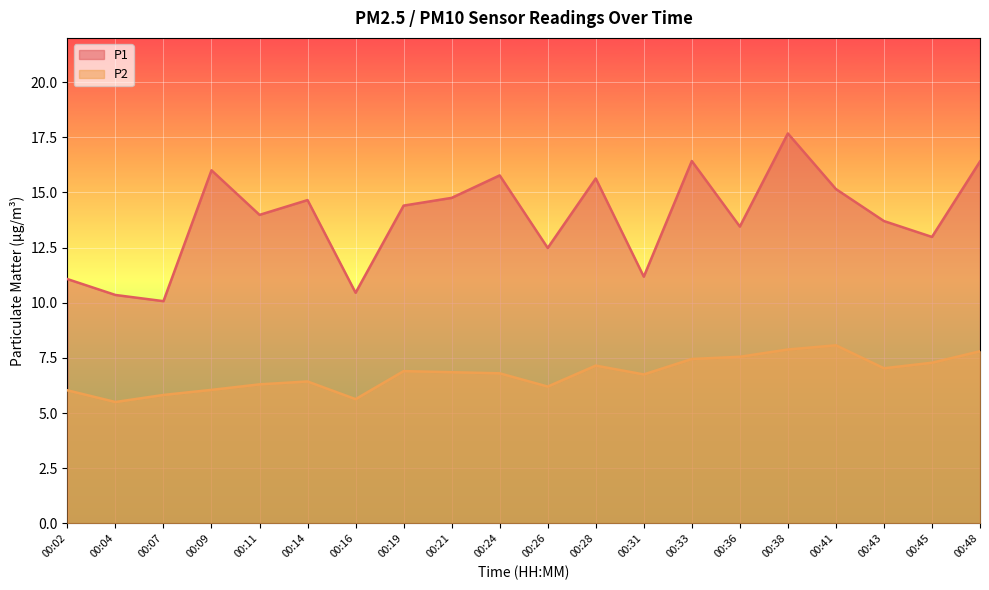

Reading left to right, extract all data points from this chart.

P1: 00:02=11.1	00:04=10.3	00:07=10.1	00:09=16.0	00:11=14.0	00:14=14.7	00:16=10.4	00:19=14.4	00:21=14.8	00:24=15.8	00:26=12.5	00:28=15.6	00:31=11.2	00:33=16.4	00:36=13.4	00:38=17.7	00:41=15.2	00:43=13.7	00:45=13.0	00:48=16.4
P2: 00:02=6.0	00:04=5.5	00:07=5.8	00:09=6.0	00:11=6.3	00:14=6.4	00:16=5.6	00:19=6.9	00:21=6.8	00:24=6.8	00:26=6.2	00:28=7.2	00:31=6.8	00:33=7.5	00:36=7.5	00:38=7.9	00:41=8.1	00:43=7.0	00:45=7.3	00:48=7.8